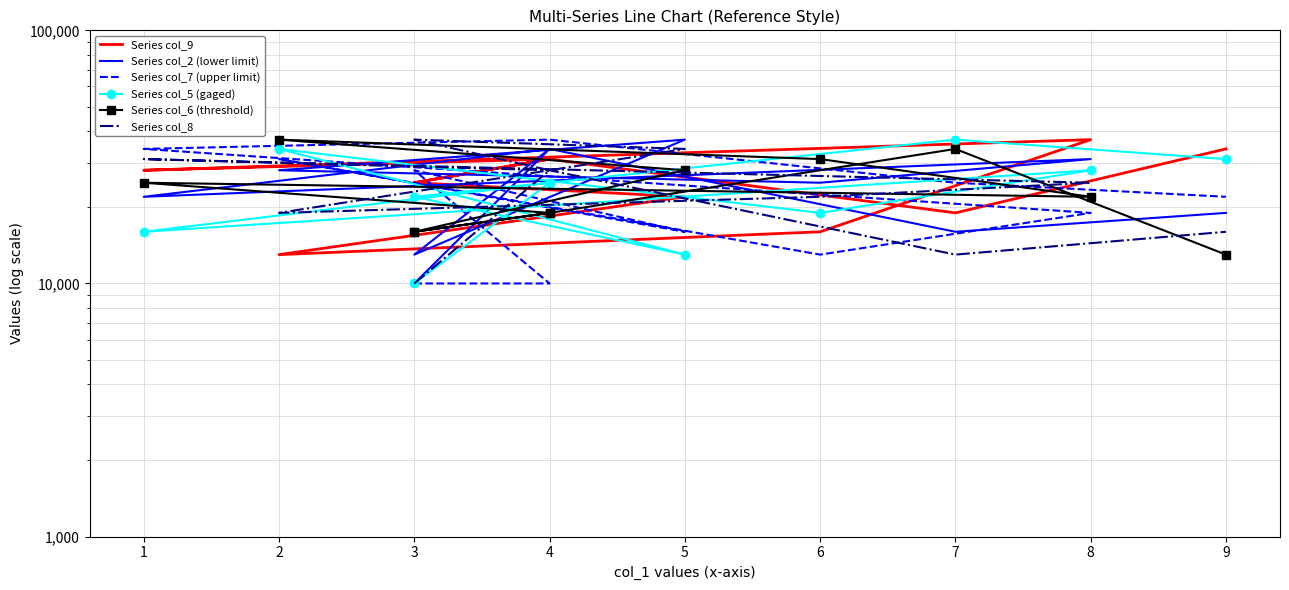

Reading right to left, transcribe all the data shown in this chart.

Series col_9: 34000	19000	31000	28000	37000	16000	13000	22000	25000	31000	25000
Series col_2 (lower limit): 19000	16000	34000	22000	31000	25000	28000	37000	13000	34000	10000
Series col_7 (upper limit): 22000	25000	37000	34000	19000	13000	31000	16000	28000	10000	10000
Series col_5 (gaged): 31000	37000	25000	16000	28000	19000	34000	13000	22000	25000	10000
Series col_6 (threshold): 13000	34000	19000	25000	22000	31000	37000	28000	16000	19000	16000
Series col_8: 16000	13000	28000	31000	25000	22000	19000	34000	37000	28000	10000